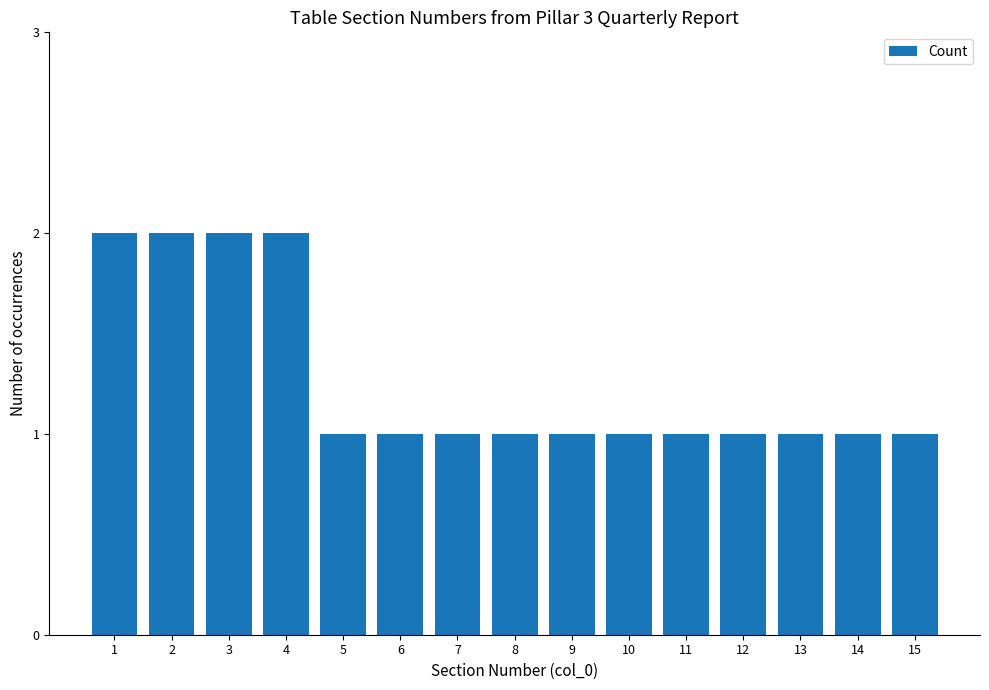

Count the number of categories in the chart.

15